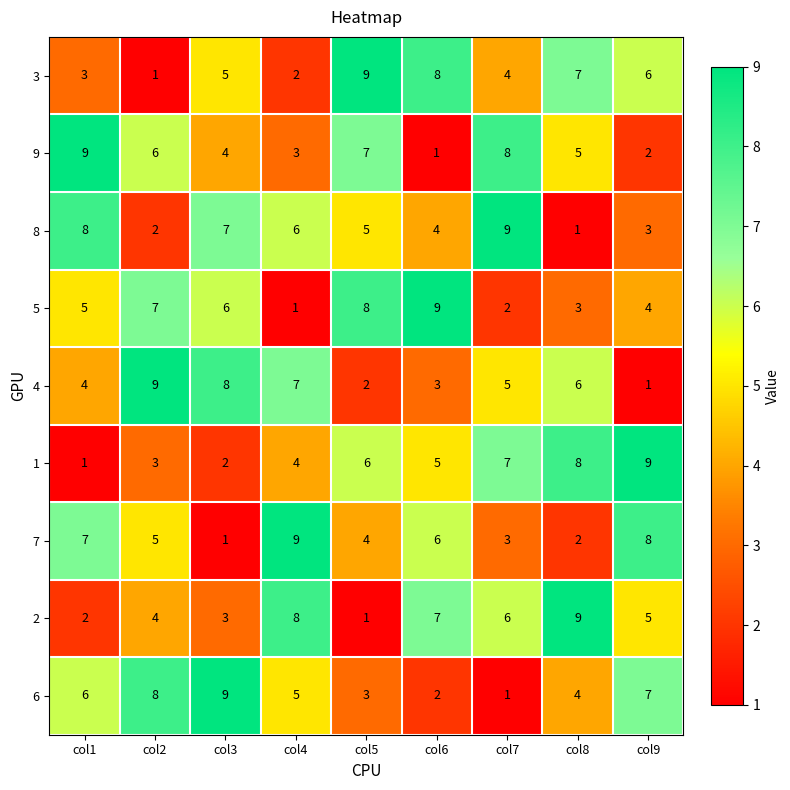

What is the average value of the 9 series?

5